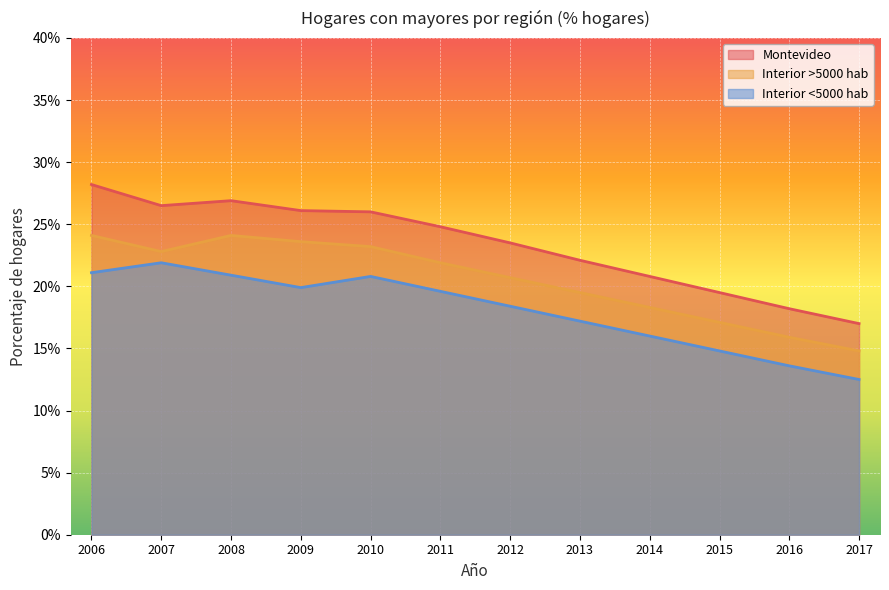

What is the smallest value displayed?

12.5